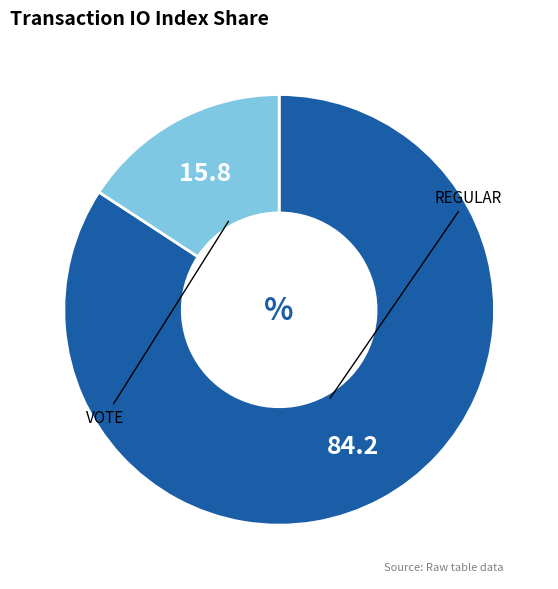

Does any single category account for the majority?

Yes